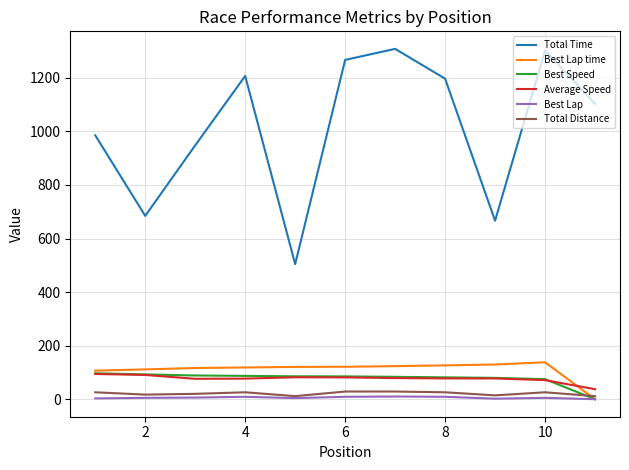

Which series has the largest range (max minus min)?

Total Time